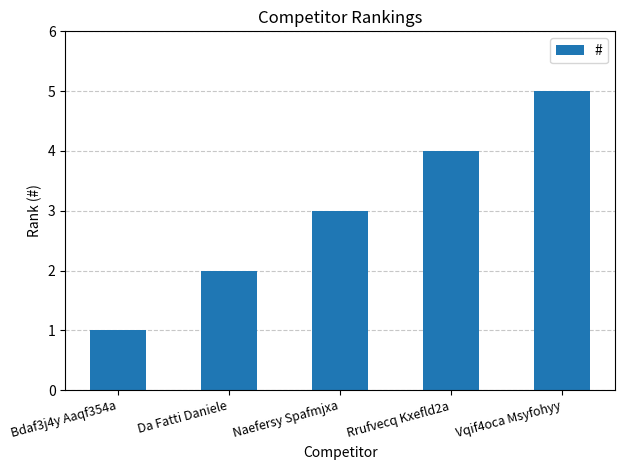

Is it true that the value at Bdaf3j4y Aaqf354a is 1?

True